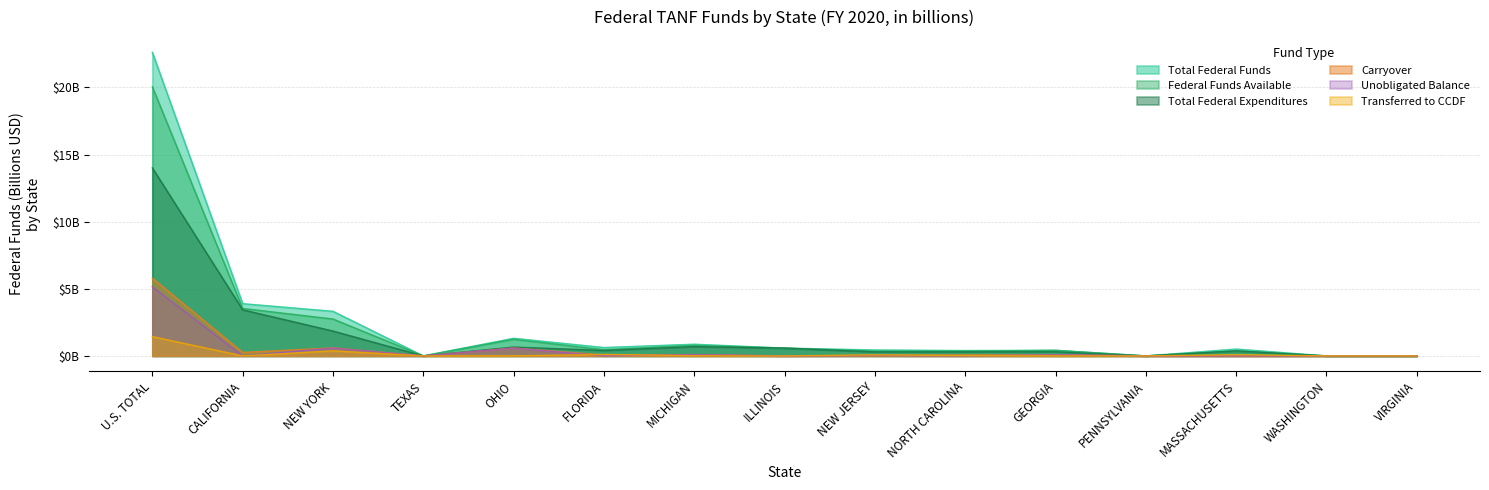

Which has a higher value, GEORGIA or U.S. TOTAL?

U.S. TOTAL